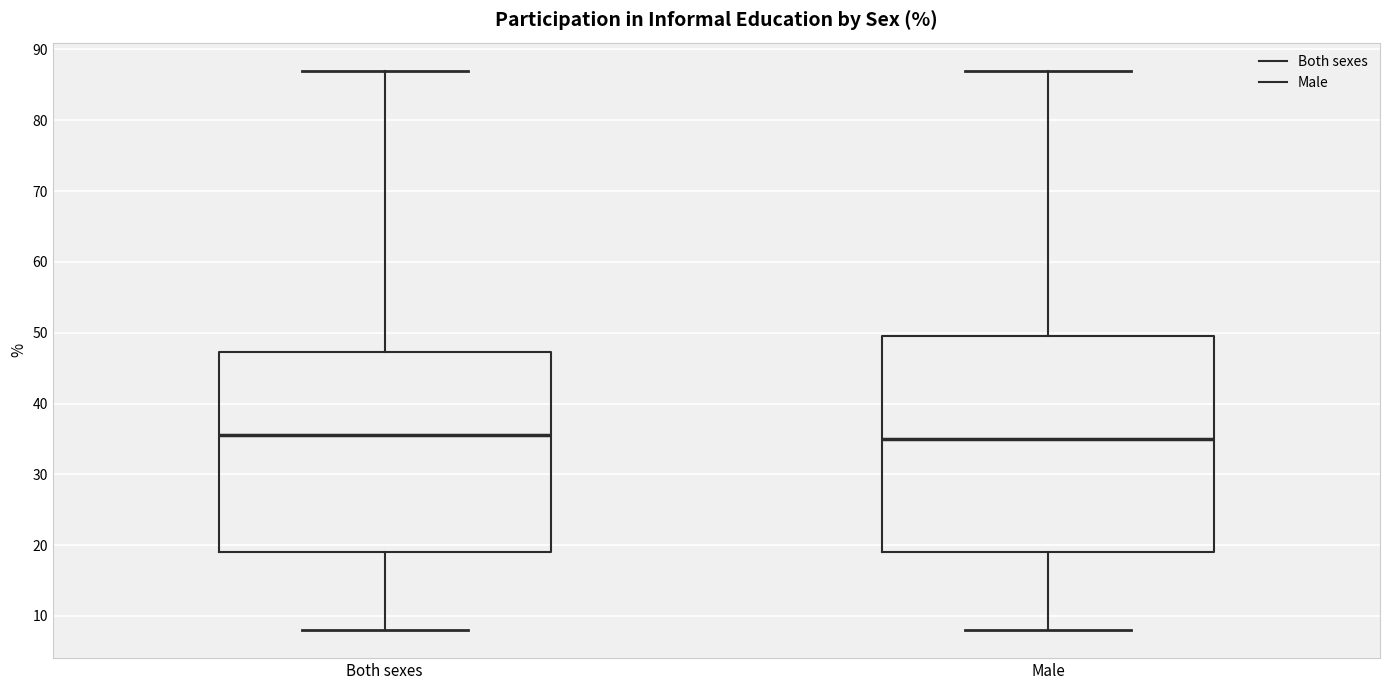

Which box is the tallest, from its lower edge to its upper edge?

Male